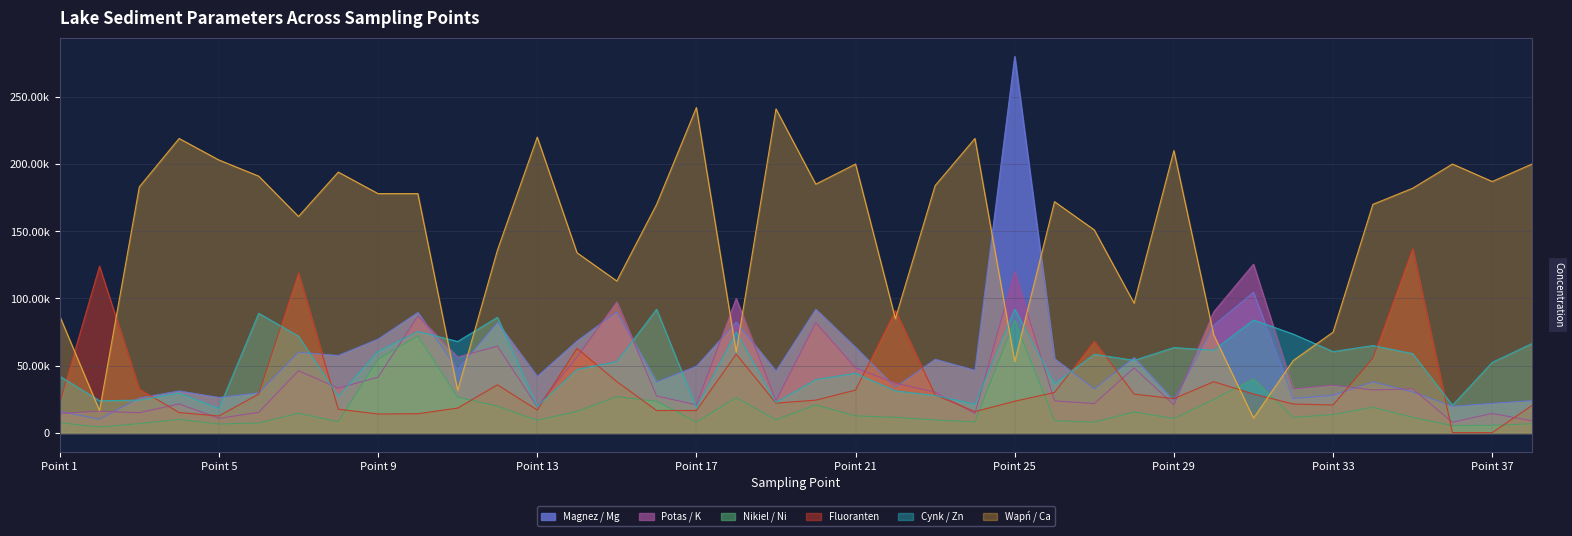

Which category has the highest value in the Cynk / Zn series?

16